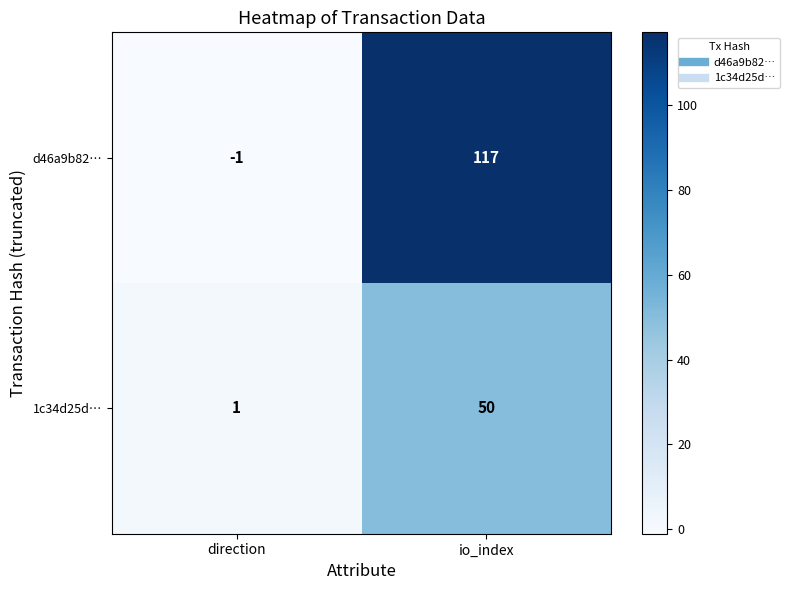

Reading left to right, extract all data points from this chart.

d46a9b82…: direction=-1	io_index=117
1c34d25d…: direction=1	io_index=50